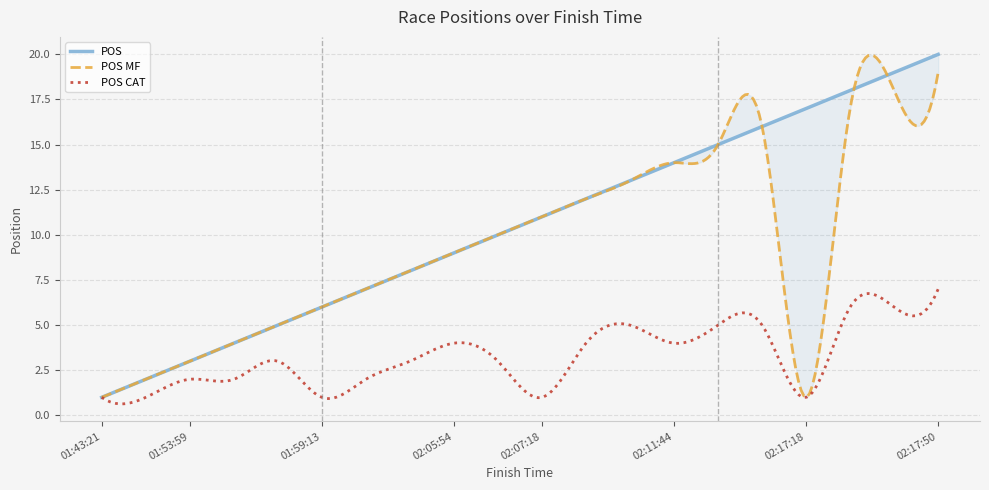

At which label does POS reach its minimum?

01:43:21